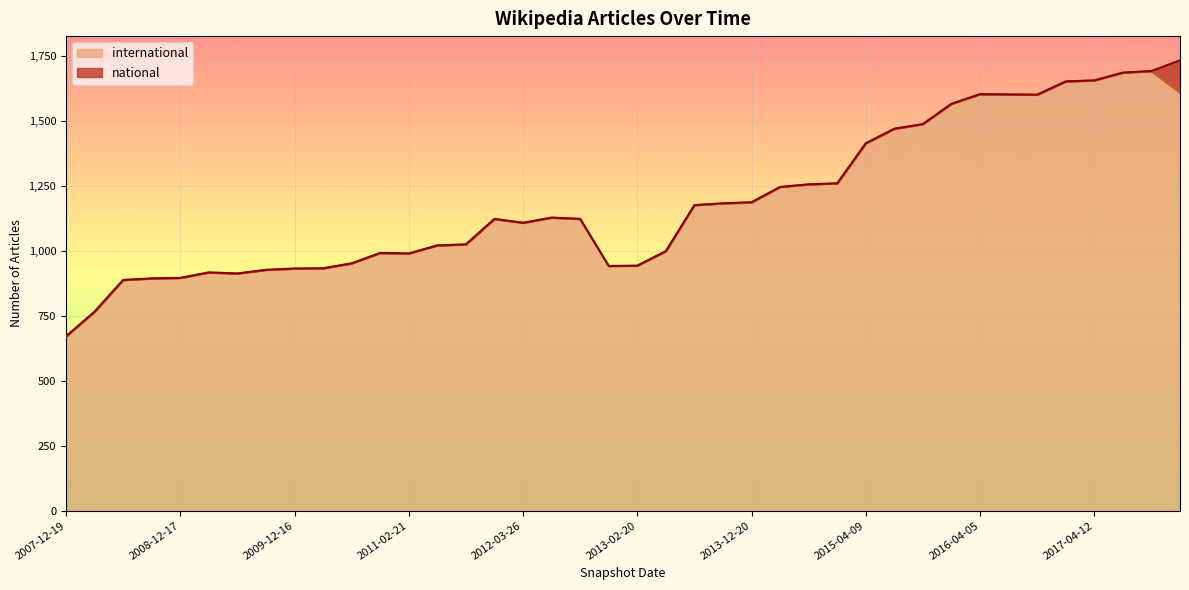

What is the change in value from 2010-04-01 to 2014-09-08?

+323